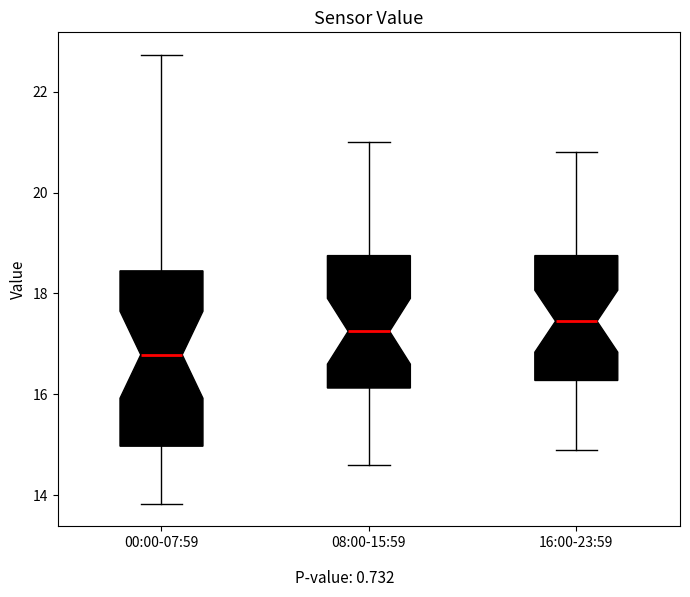

Which box is the tallest, from its lower edge to its upper edge?

00:00-07:59